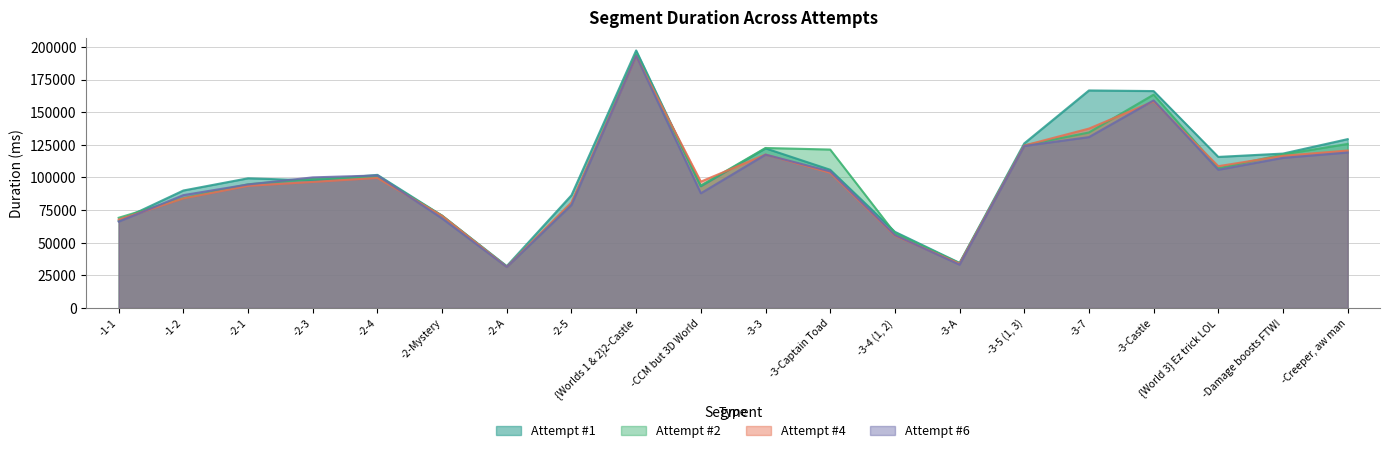

Reading left to right, extract all data points from this chart.

Attempt #1: 66714	90015	99376	97757	101999	70723	32103	86364	197352	93253	122316	105911	58366	34551	126106	166692	166212	115756	118311	129381
Attempt #2: 69124	84146	94798	98896	100407	70732	31488	80080	194425	93804	122605	121399	57314	34269	124598	134482	163494	107009	117669	125710
Attempt #4: 67723	83954	93609	96591	99645	70635	31493	80863	192911	96822	117586	103616	55437	33959	124498	137460	158346	108655	116605	120647
Attempt #6: 66176	86475	94651	100077	101546	68584	31404	78928	193241	87891	117507	104640	55858	33190	124153	130926	159053	105889	115035	119130